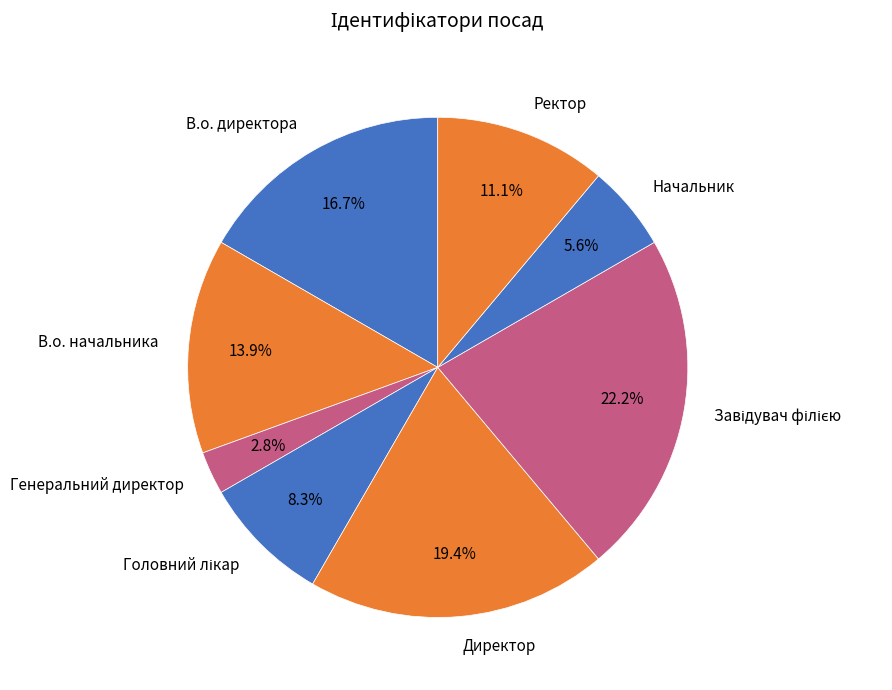

Does Начальник account for over 50% of the chart?

No